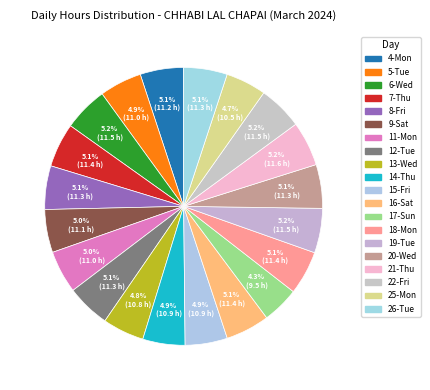

Is it true that 13-Wed is 1% of the pie?

False